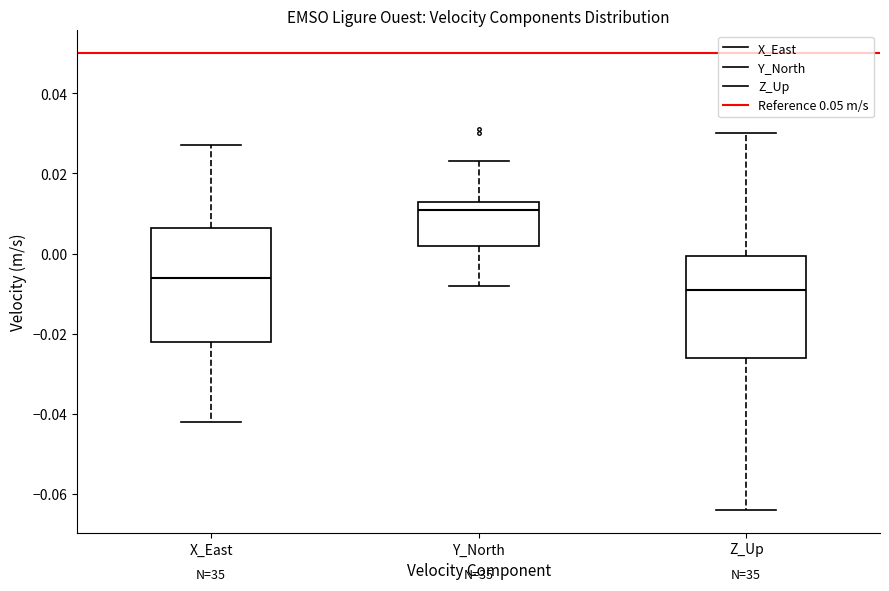

Which box is the tallest, from its lower edge to its upper edge?

X_East